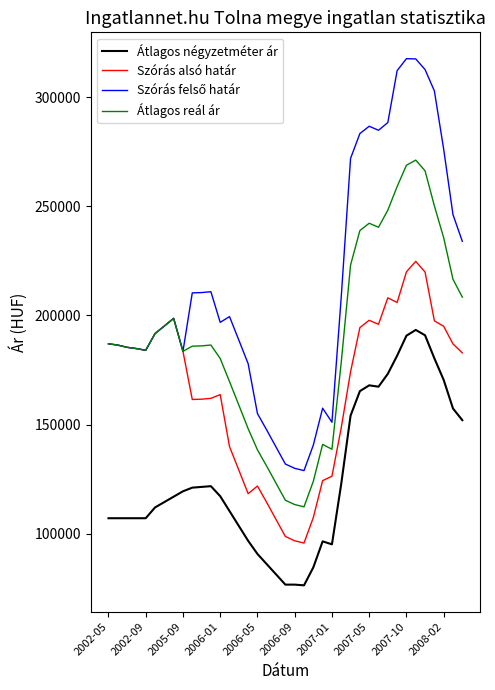

True or false: Átlagos négyzetméter ár and Szórás alsó határ cross at least once.

False